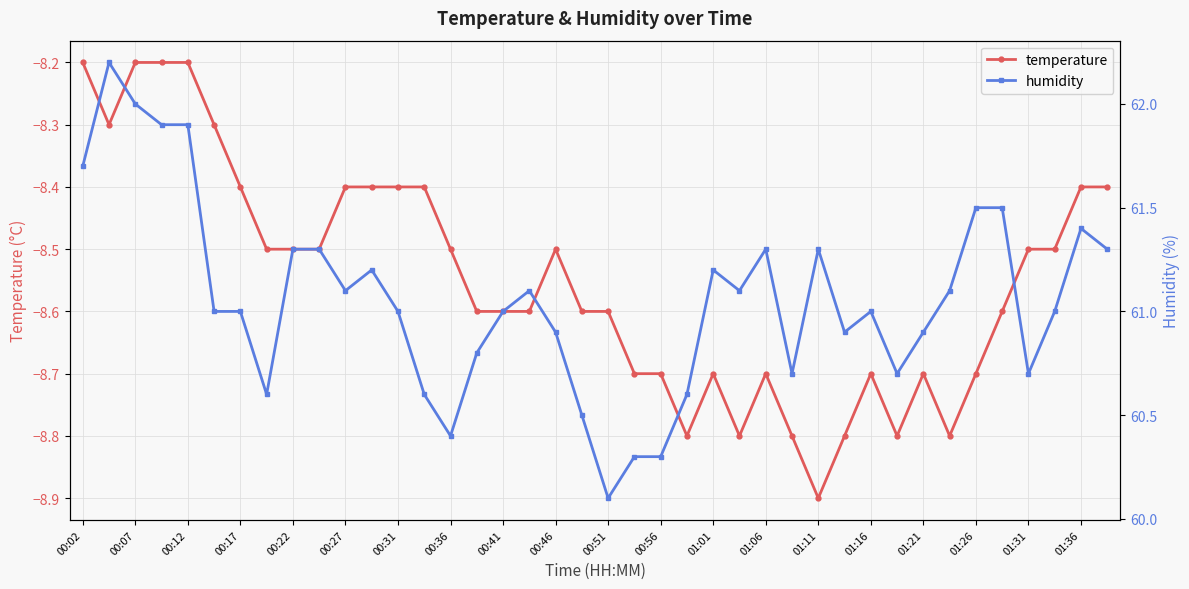

What is the difference between the maximum and minimum values in the humidity series?

2.1